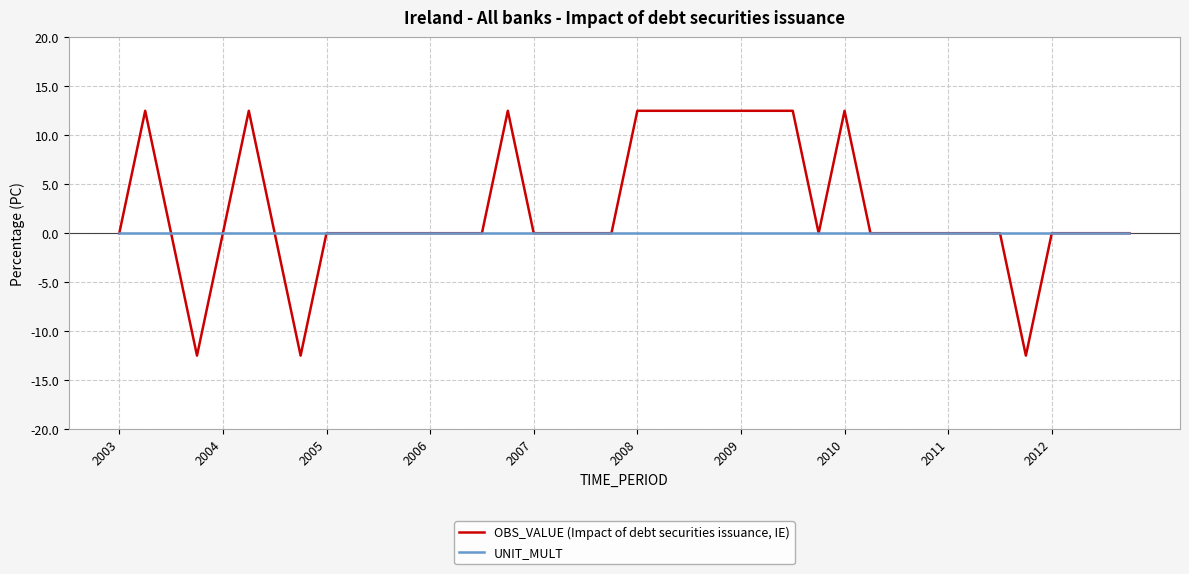

What is the lowest value of the OBS_VALUE (Impact of debt securities issuance, IE) series?

-12.5